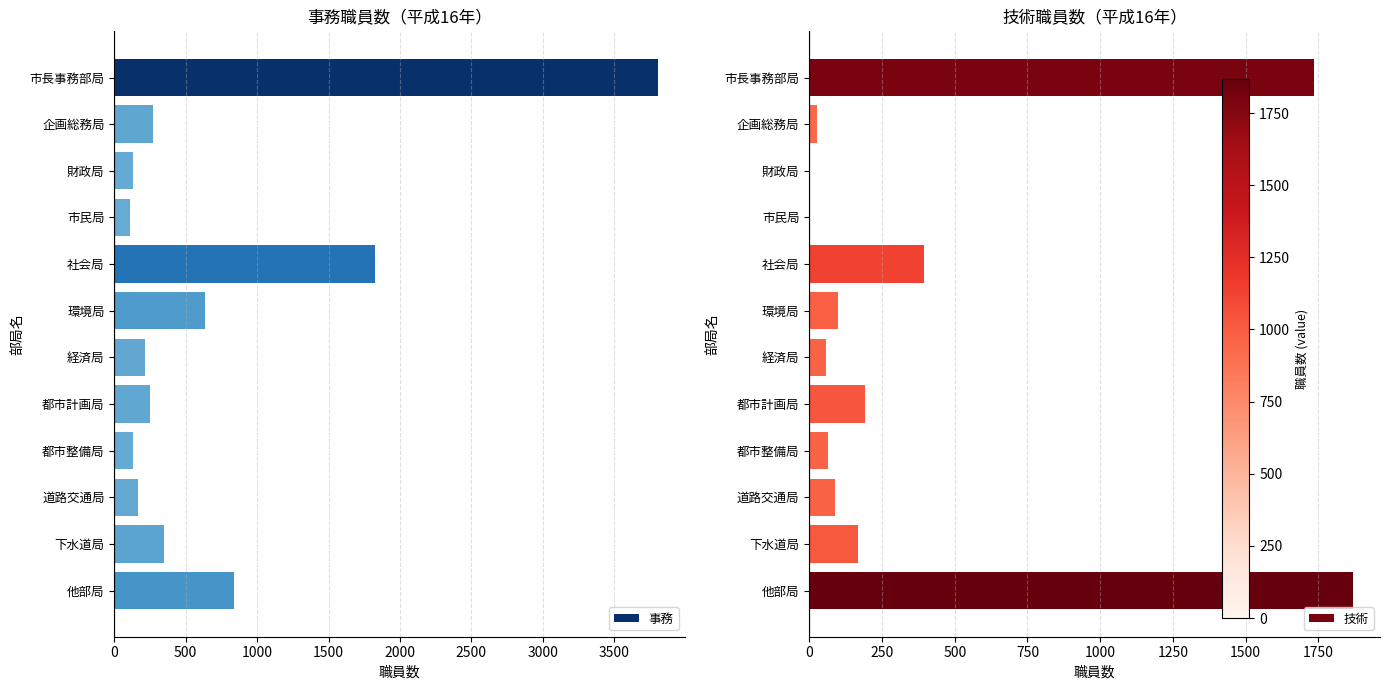

At which label does 事務 reach its peak?

市長事務部局